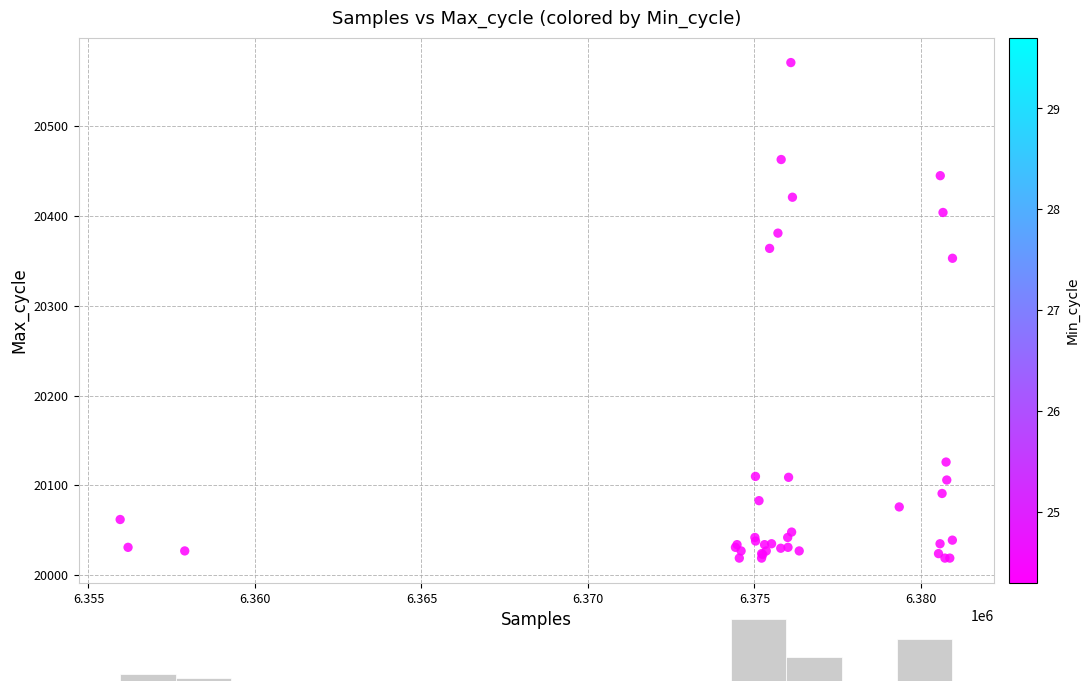

What Y value in the scatter plot is closest to 20295?

20353